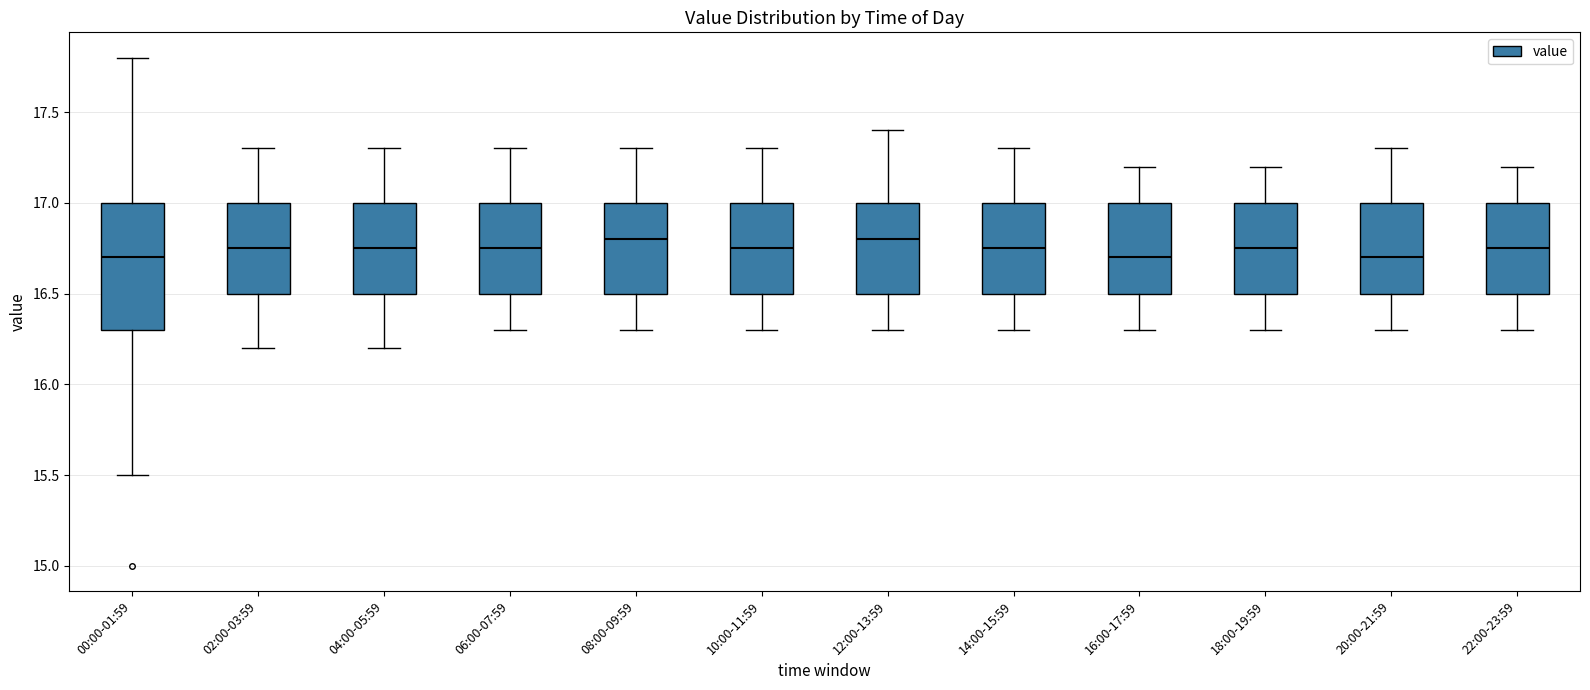

Which box is the tallest, from its lower edge to its upper edge?

00:00-01:59